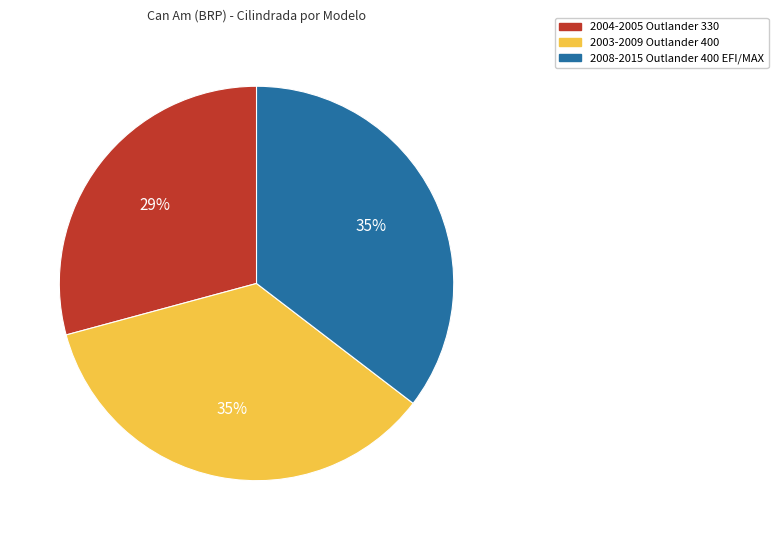

Combined, do 2004-2005 Outlander 330 and 2003-2009 Outlander 400 account for over 50%?

Yes